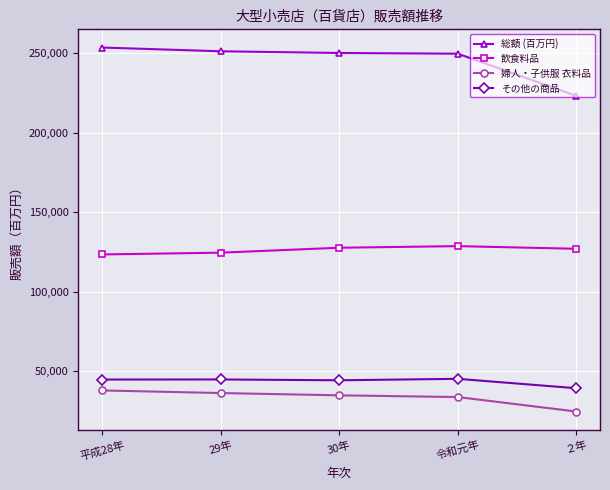

What is the total value across all series at 30年?

456669